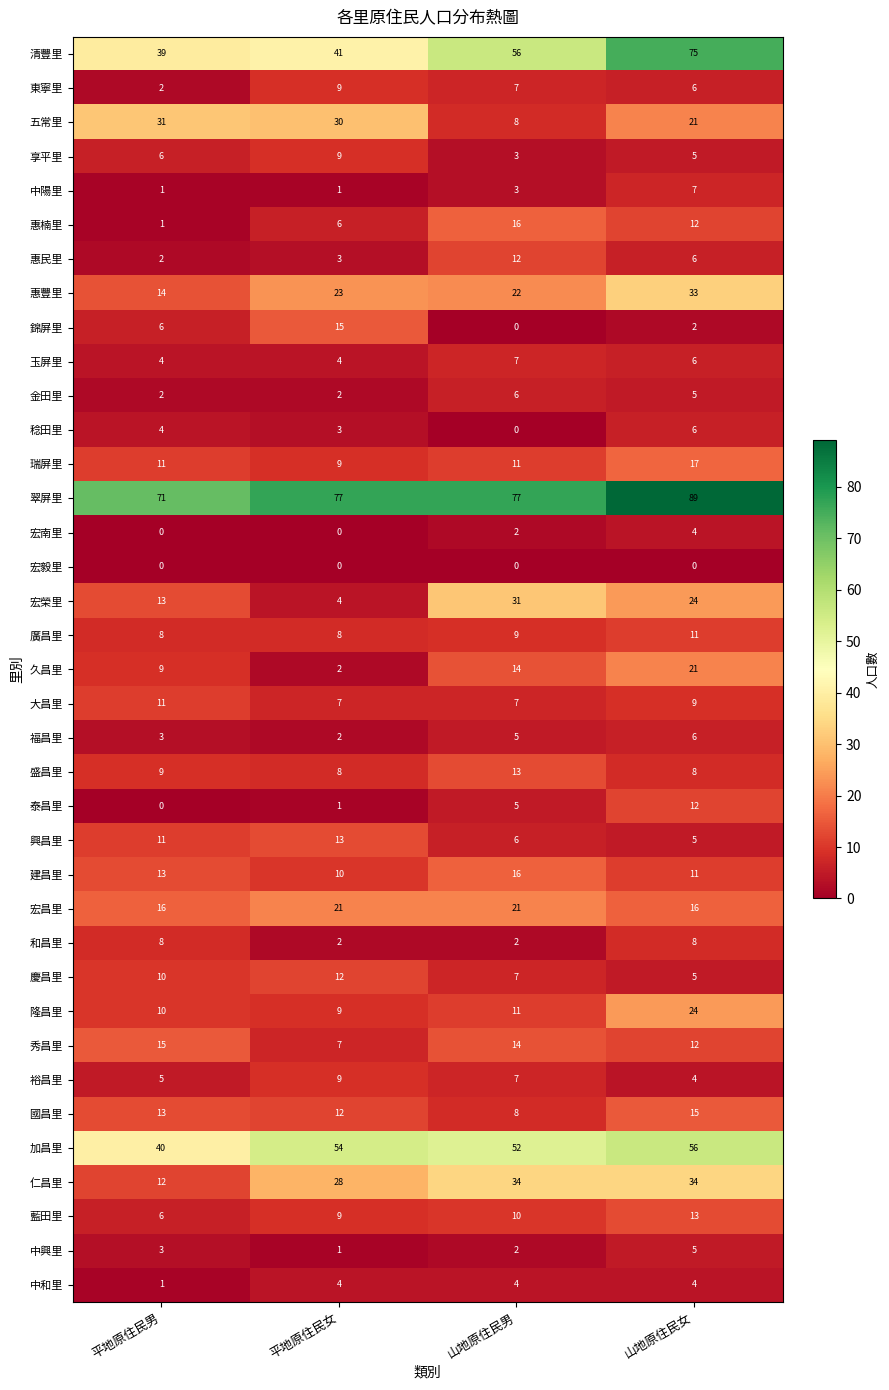

True or false: 五常里 has a value of 21 at 山地原住民女.

True